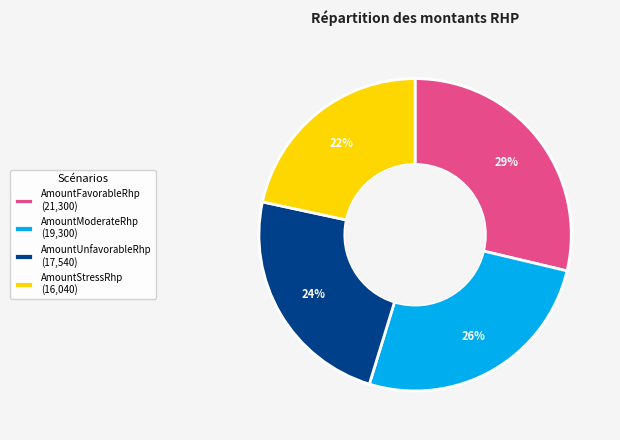

What is the smallest slice in the pie chart?

AmountStressRhp